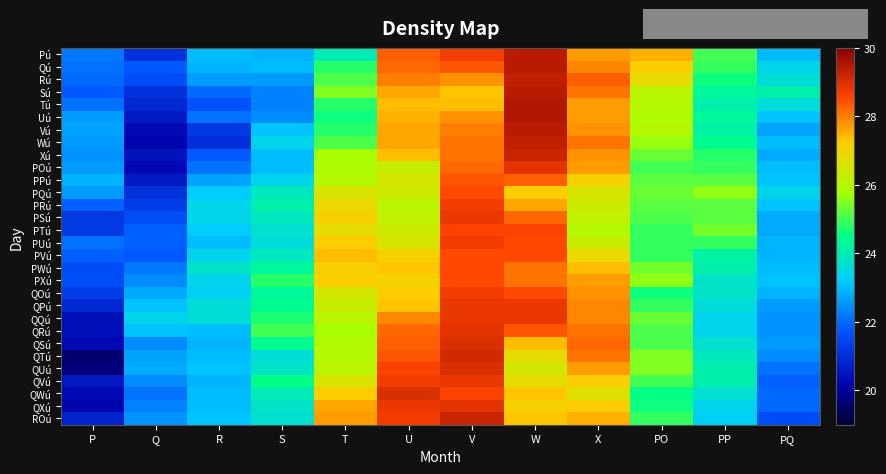

What is the total value across all series at PO?

763.0